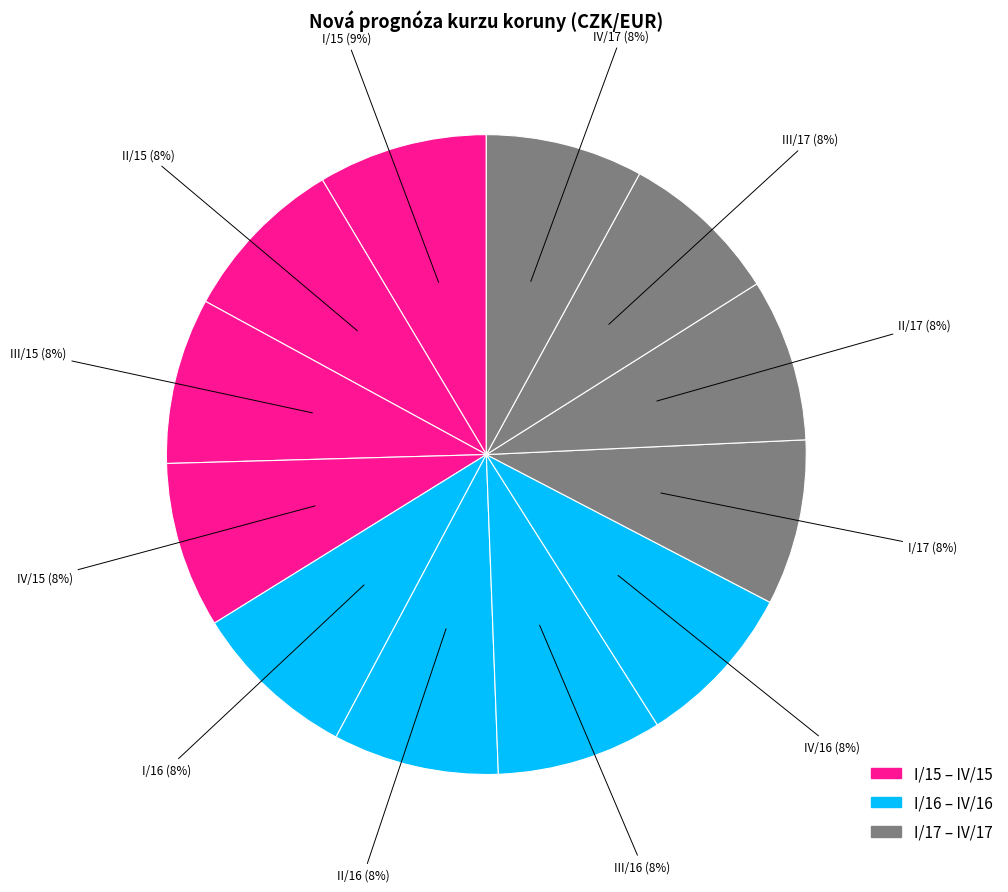

Count the number of slices in the pie.

12